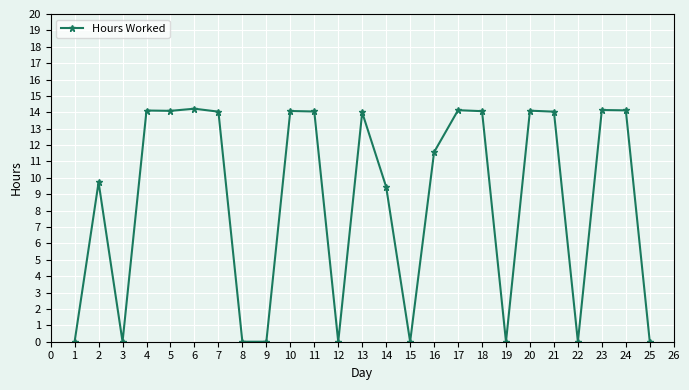

Is it true that the value at 19 is 0.0?

True